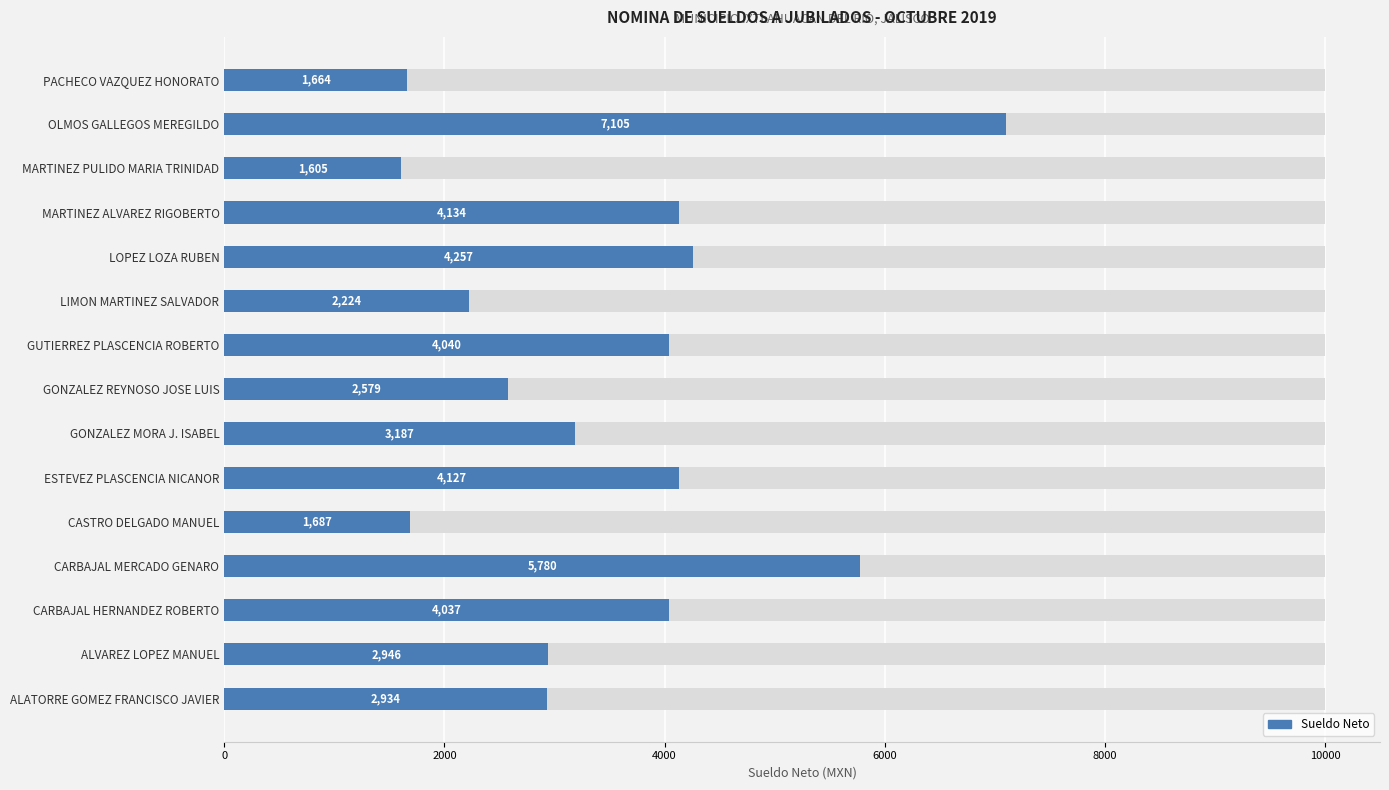

How many series are shown in this chart?

1